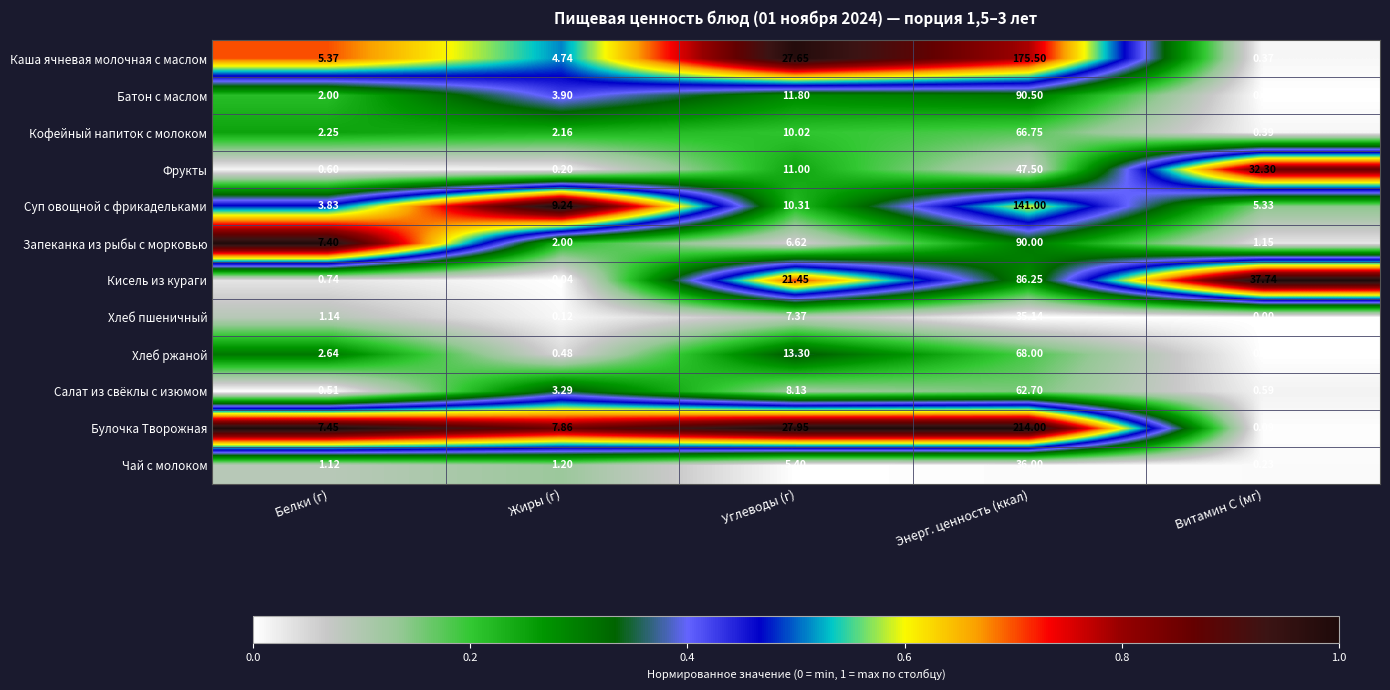

How many data points does each series have?

5